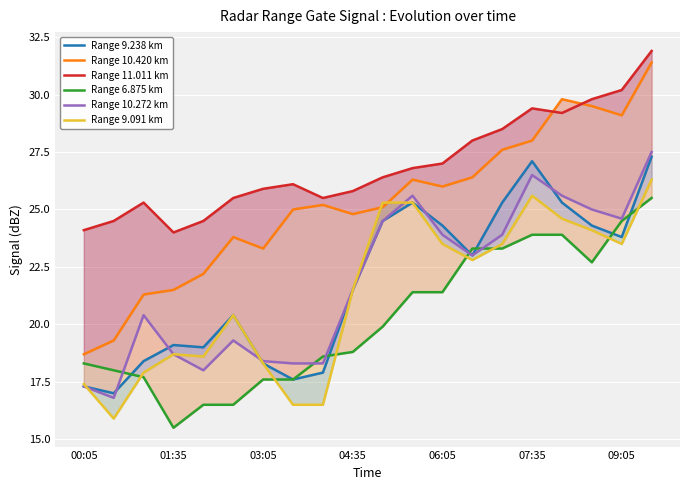

How many categories are shown in the chart?

20